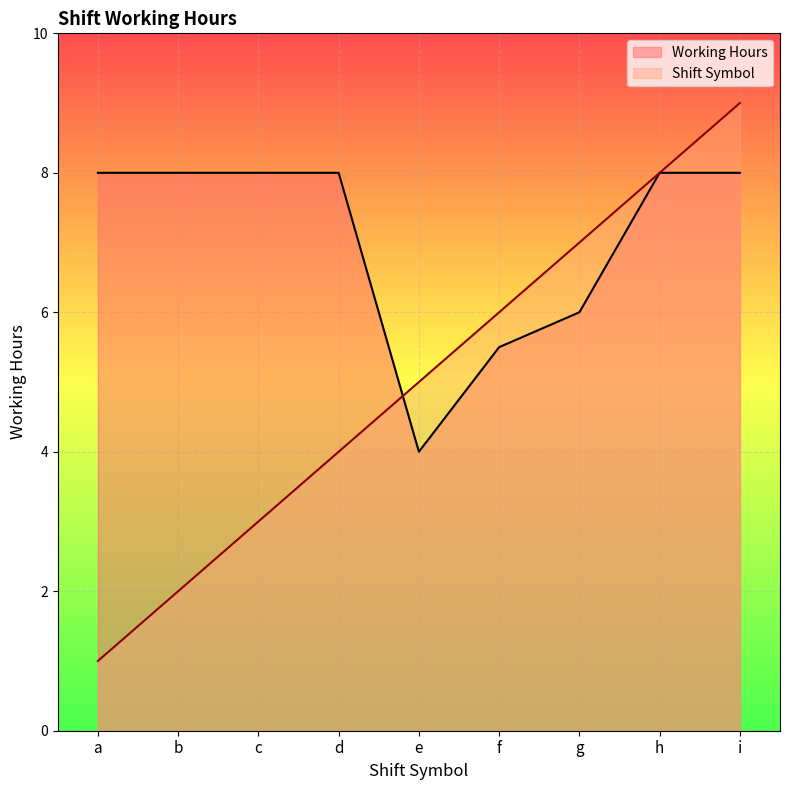

The Shift Symbol series shows 1.9 at h. True or false?

False